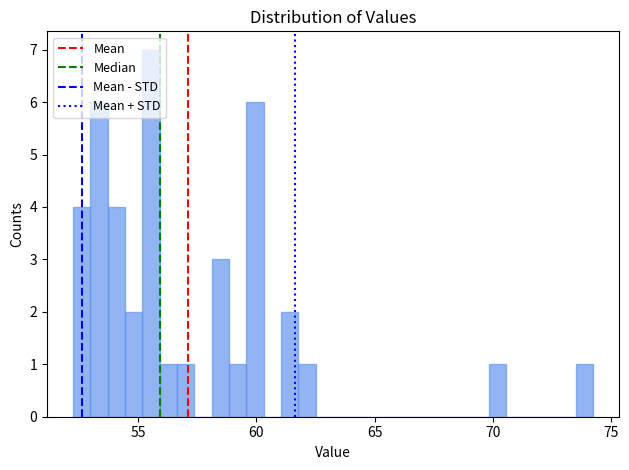

Read against the x-axis, roughly where is the centre of the tallest bar?

55.5